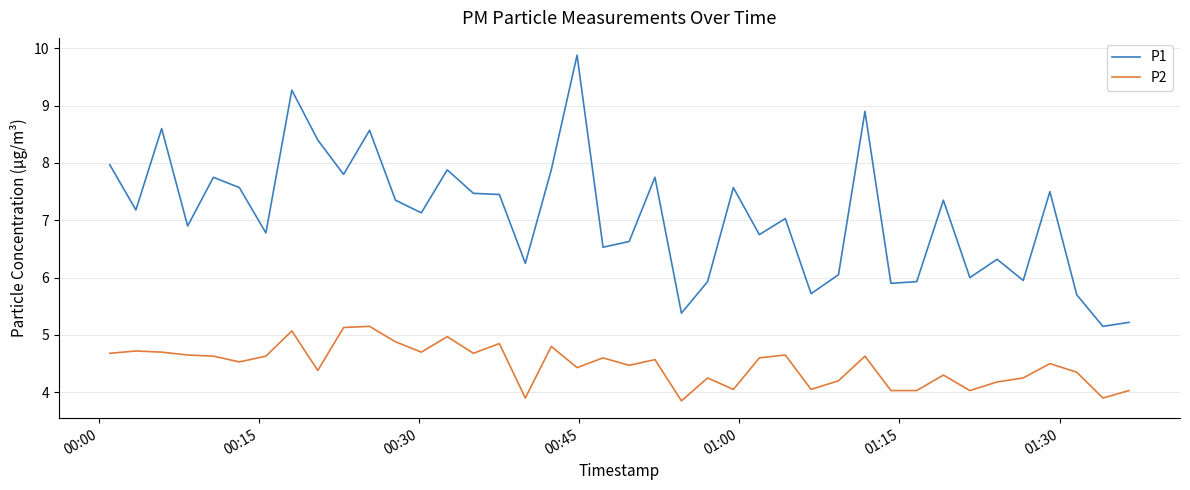

What are all the series names shown in the legend?

P1, P2